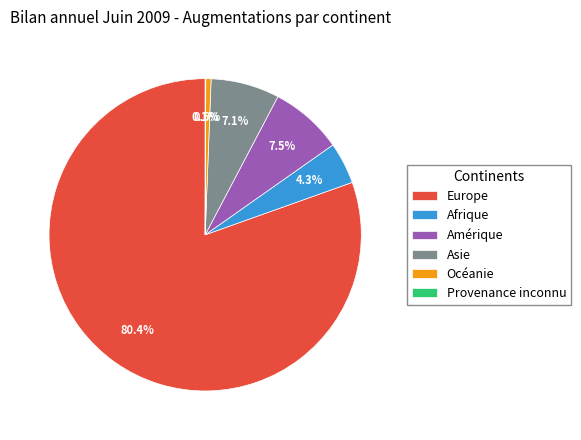

Is the sum of Asie and Amérique greater than half?

No